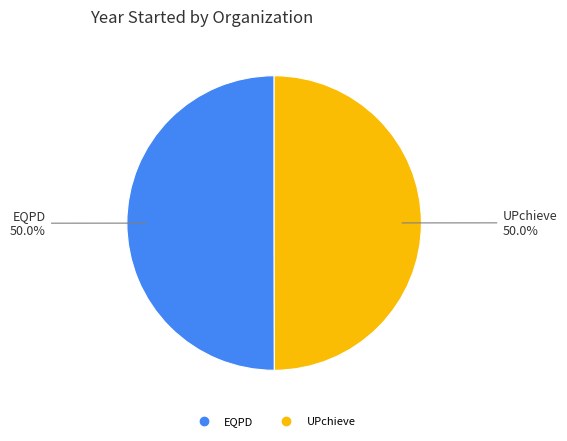

Is it true that UPchieve is 50% of the pie?

True